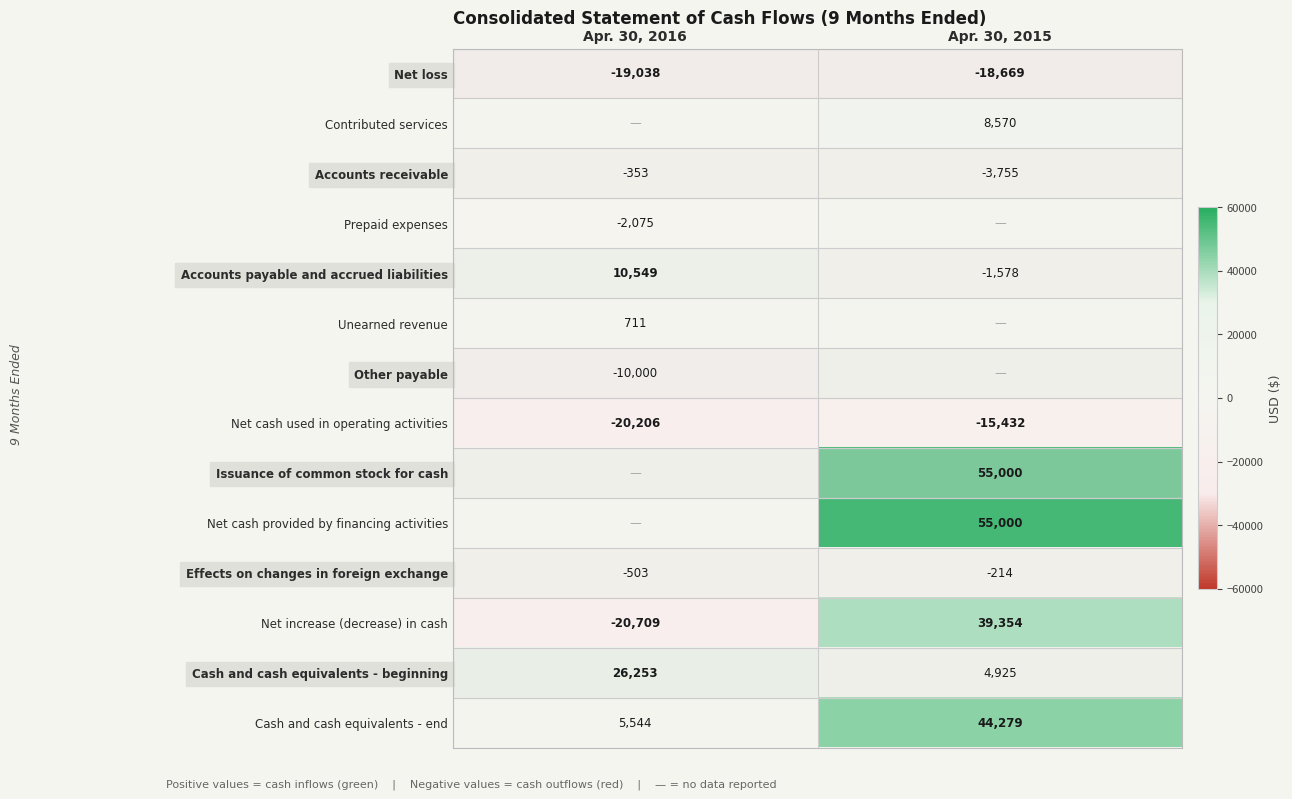

Is the value of Cash and cash equivalents - beginning at Apr. 30, 2016 greater than the value of Net cash provided by financing activities at Apr. 30, 2015?

No